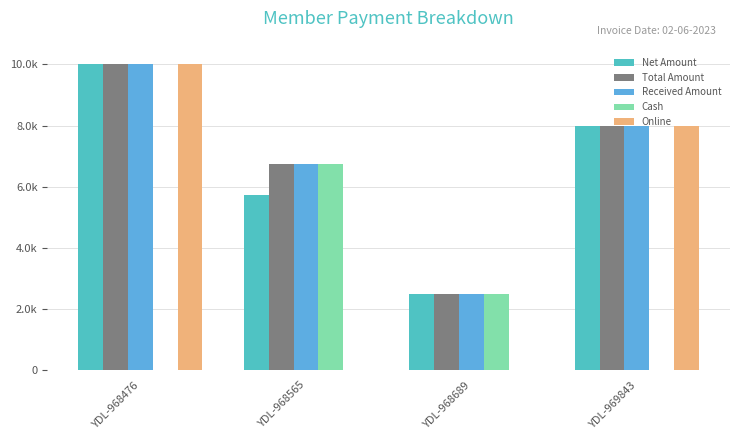

List the series in order of their peak value, highest first.

Net Amount, Total Amount, Received Amount, Online, Cash